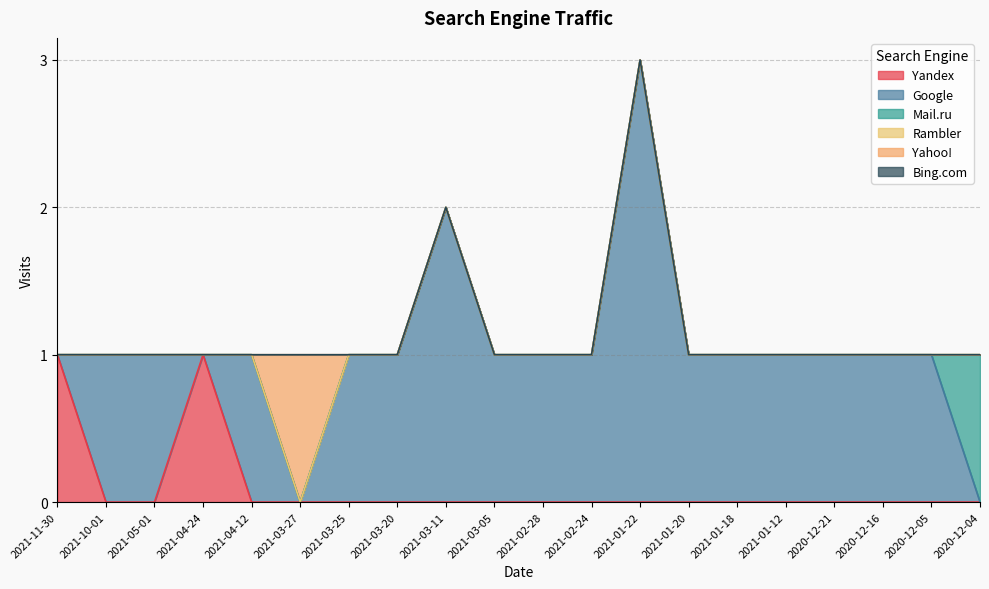

True or false: Yandex has a value of 0 at 2020-12-16.

True